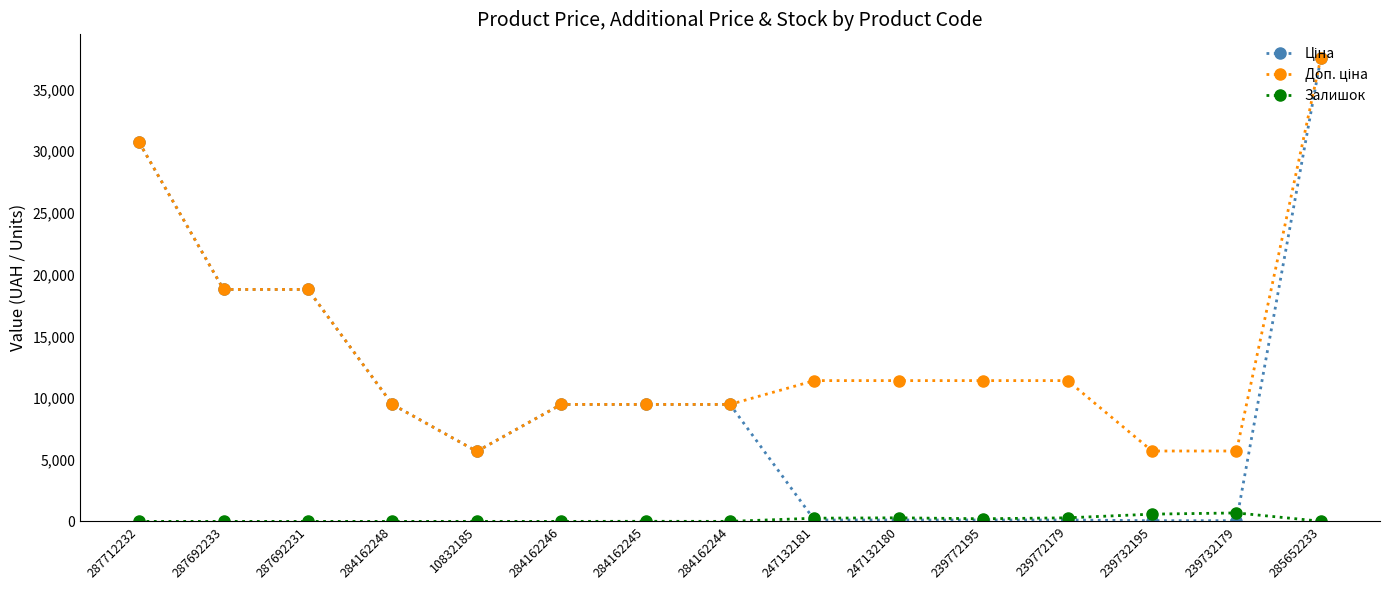

True or false: Залишок has more than 0 points higher than both neighbors.

True